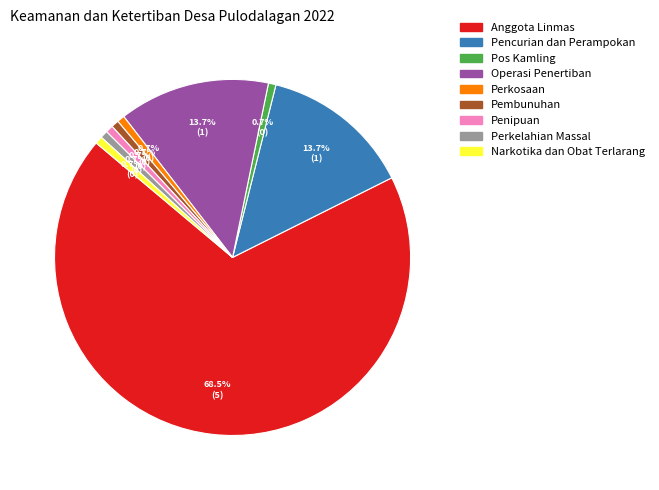

How many slices are in this pie chart?

9